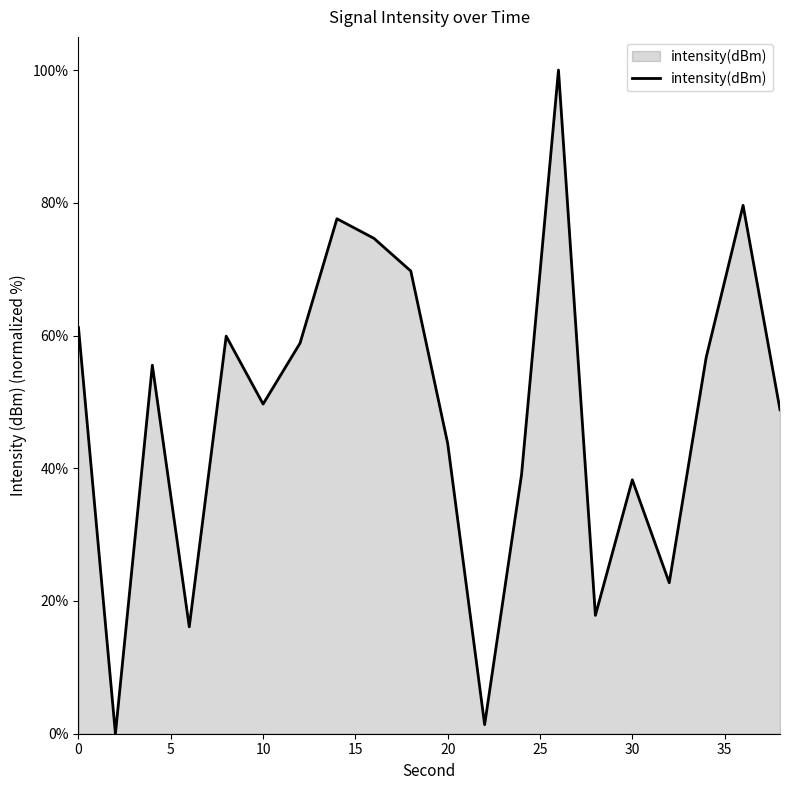

Reading right to left, transcribe all the data shown in this chart.

48.8	79.6	56.7	22.7	38.3	17.8	100.0	39.0	1.4	43.7	69.7	74.7	77.6	58.8	49.7	59.9	16.1	55.5	0.0	61.2